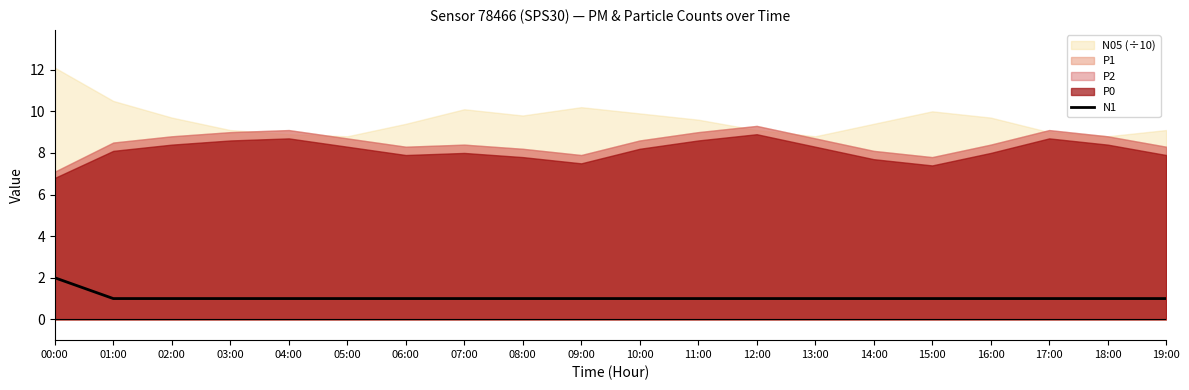

How many values exceed 1?

1